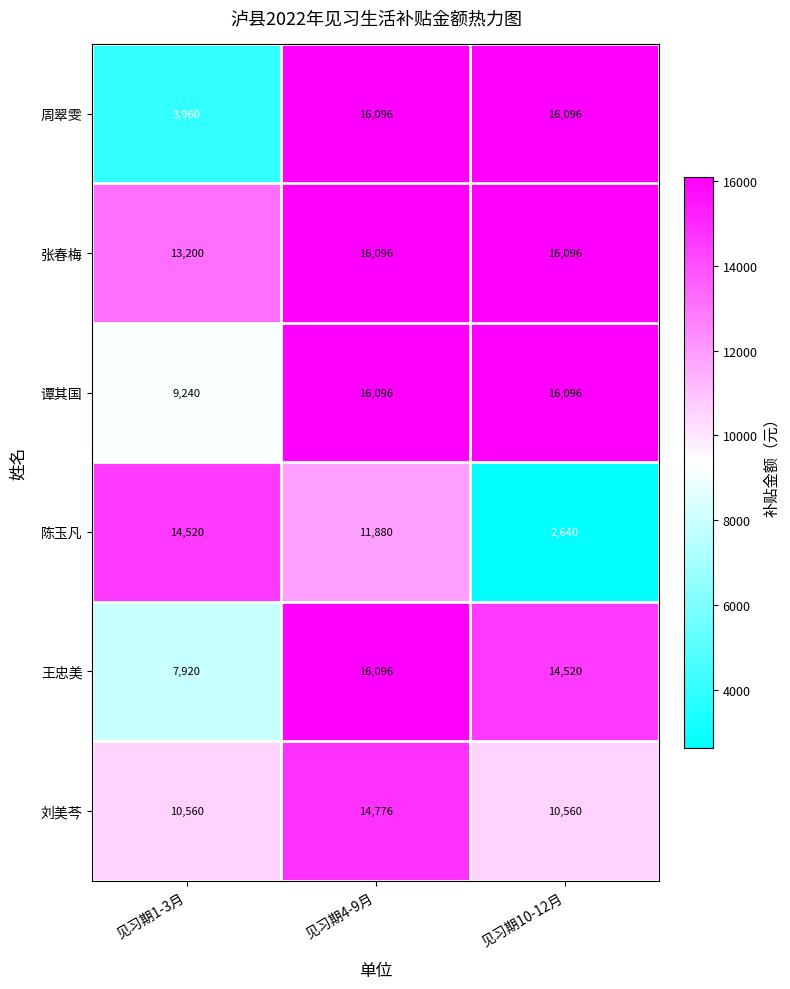

What is the average value of the 王忠美 series?

12845